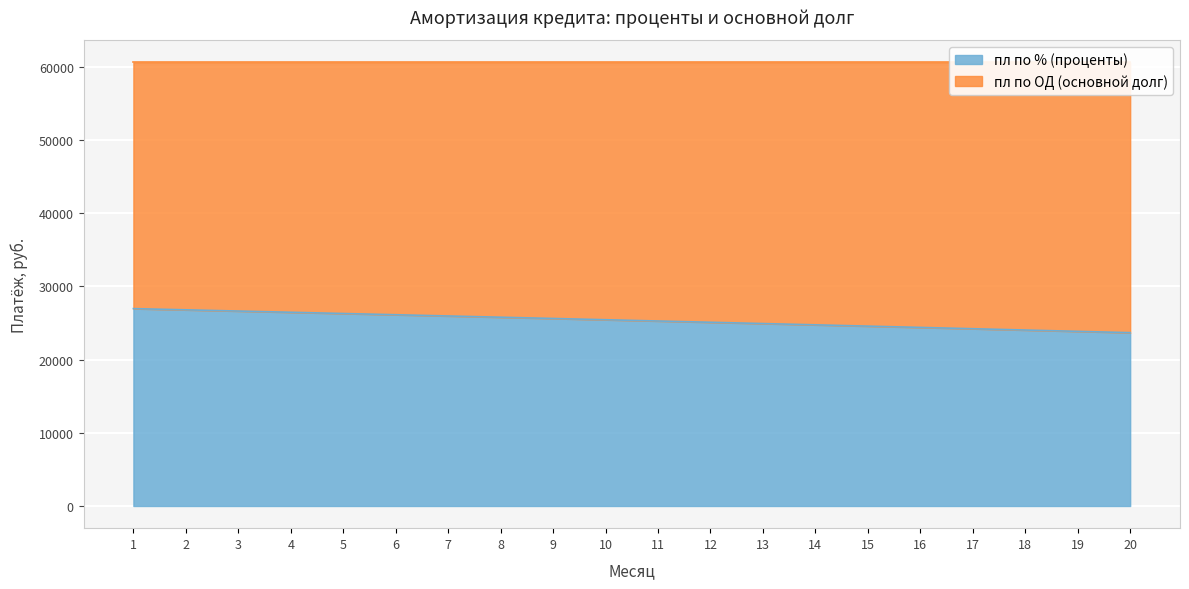

Reading right to left, list all the values displayed in this chart.

20=23681.0	19=23861.7	18=24041.5	17=24220.5	16=24398.6	15=24575.8	14=24752.1	13=24927.6	12=25102.2	11=25276.0	10=25448.9	9=25621.0	8=25792.2	7=25962.6	6=26132.2	5=26300.9	4=26468.8	3=26635.9	2=26802.2	1=26967.6